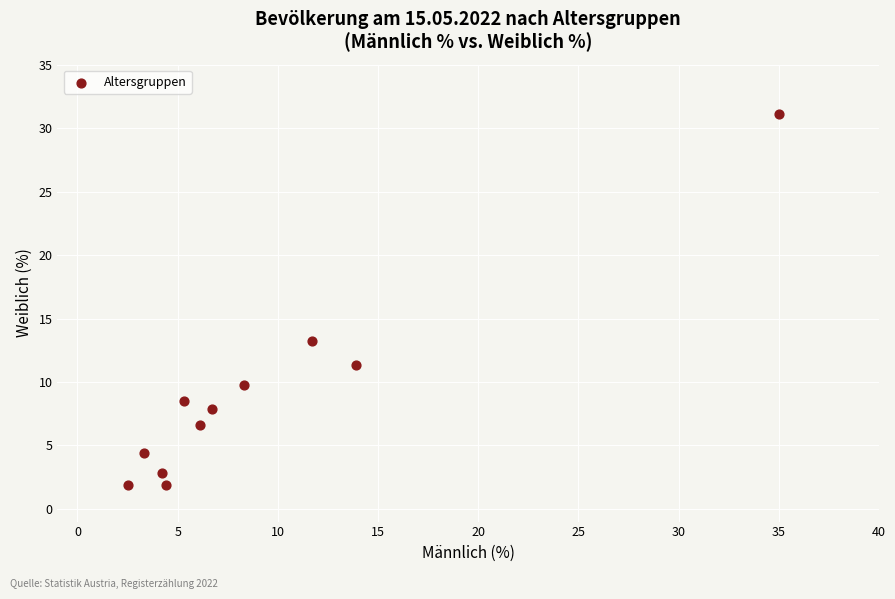

What is the average X value?

9.2